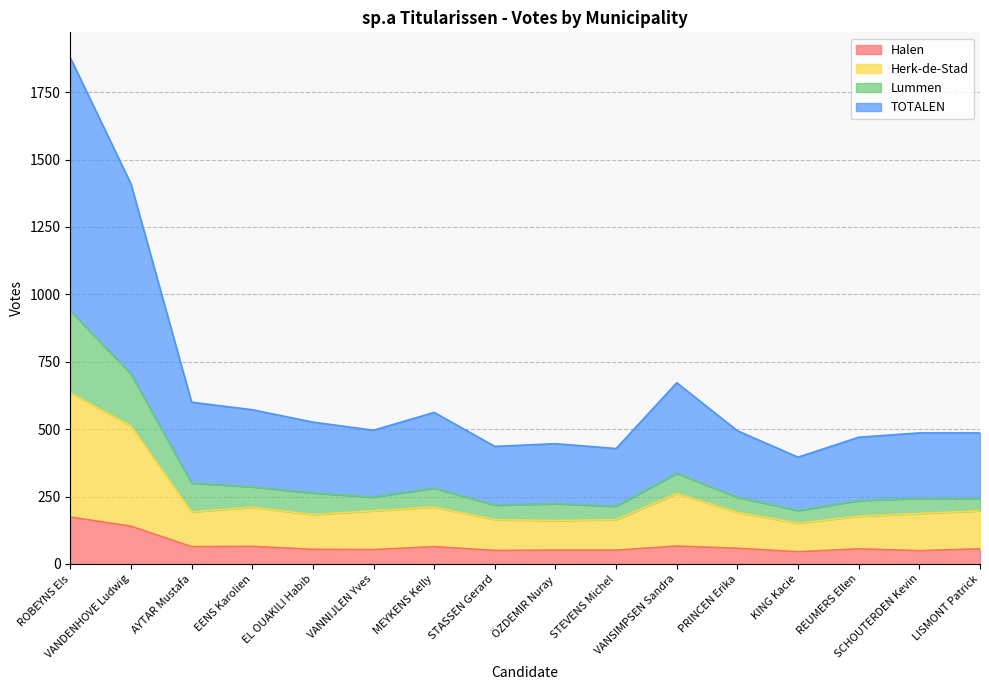

Reading right to left, what are all the values shown in this chart?

Halen: LISMONT Patrick=56	SCHOUTERDEN Kevin=49	REUMERS Ellen=56	KING Kacie=45	PRINCEN Erika=58	VANSIMPSEN Sandra=66	STEVENS Michel=51	ÖZDEMIR Nuray=51	STASSEN Gerard=50	MEYKENS Kelly=64	VANNIJLEN Yves=53	EL OUAKILI Habib=54	EENS Karolien=65	AYTAR Mustafa=64	VANDENHOVE Ludwig=140	ROBEYNS Els=174
Herk-de-Stad: LISMONT Patrick=197	SCHOUTERDEN Kevin=187	REUMERS Ellen=177	KING Kacie=151	PRINCEN Erika=191	VANSIMPSEN Sandra=261	STEVENS Michel=164	ÖZDEMIR Nuray=161	STASSEN Gerard=164	MEYKENS Kelly=211	VANNIJLEN Yves=197	EL OUAKILI Habib=183	EENS Karolien=210	AYTAR Mustafa=193	VANDENHOVE Ludwig=512	ROBEYNS Els=634
Lummen: LISMONT Patrick=243	SCHOUTERDEN Kevin=243	REUMERS Ellen=235	KING Kacie=198	PRINCEN Erika=247	VANSIMPSEN Sandra=336	STEVENS Michel=214	ÖZDEMIR Nuray=223	STASSEN Gerard=218	MEYKENS Kelly=281	VANNIJLEN Yves=248	EL OUAKILI Habib=263	EENS Karolien=286	AYTAR Mustafa=300	VANDENHOVE Ludwig=705	ROBEYNS Els=939
TOTALEN: LISMONT Patrick=486	SCHOUTERDEN Kevin=486	REUMERS Ellen=470	KING Kacie=396	PRINCEN Erika=494	VANSIMPSEN Sandra=672	STEVENS Michel=428	ÖZDEMIR Nuray=446	STASSEN Gerard=436	MEYKENS Kelly=562	VANNIJLEN Yves=496	EL OUAKILI Habib=526	EENS Karolien=572	AYTAR Mustafa=600	VANDENHOVE Ludwig=1410	ROBEYNS Els=1878